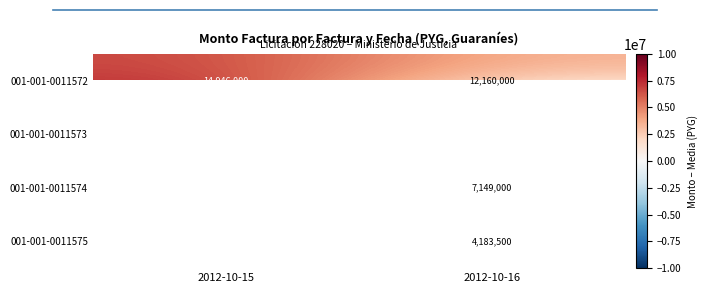

Is the value of 001-001-0011573 at 2012-10-16 greater than the value of 001-001-0011575 at 2012-10-16?

No